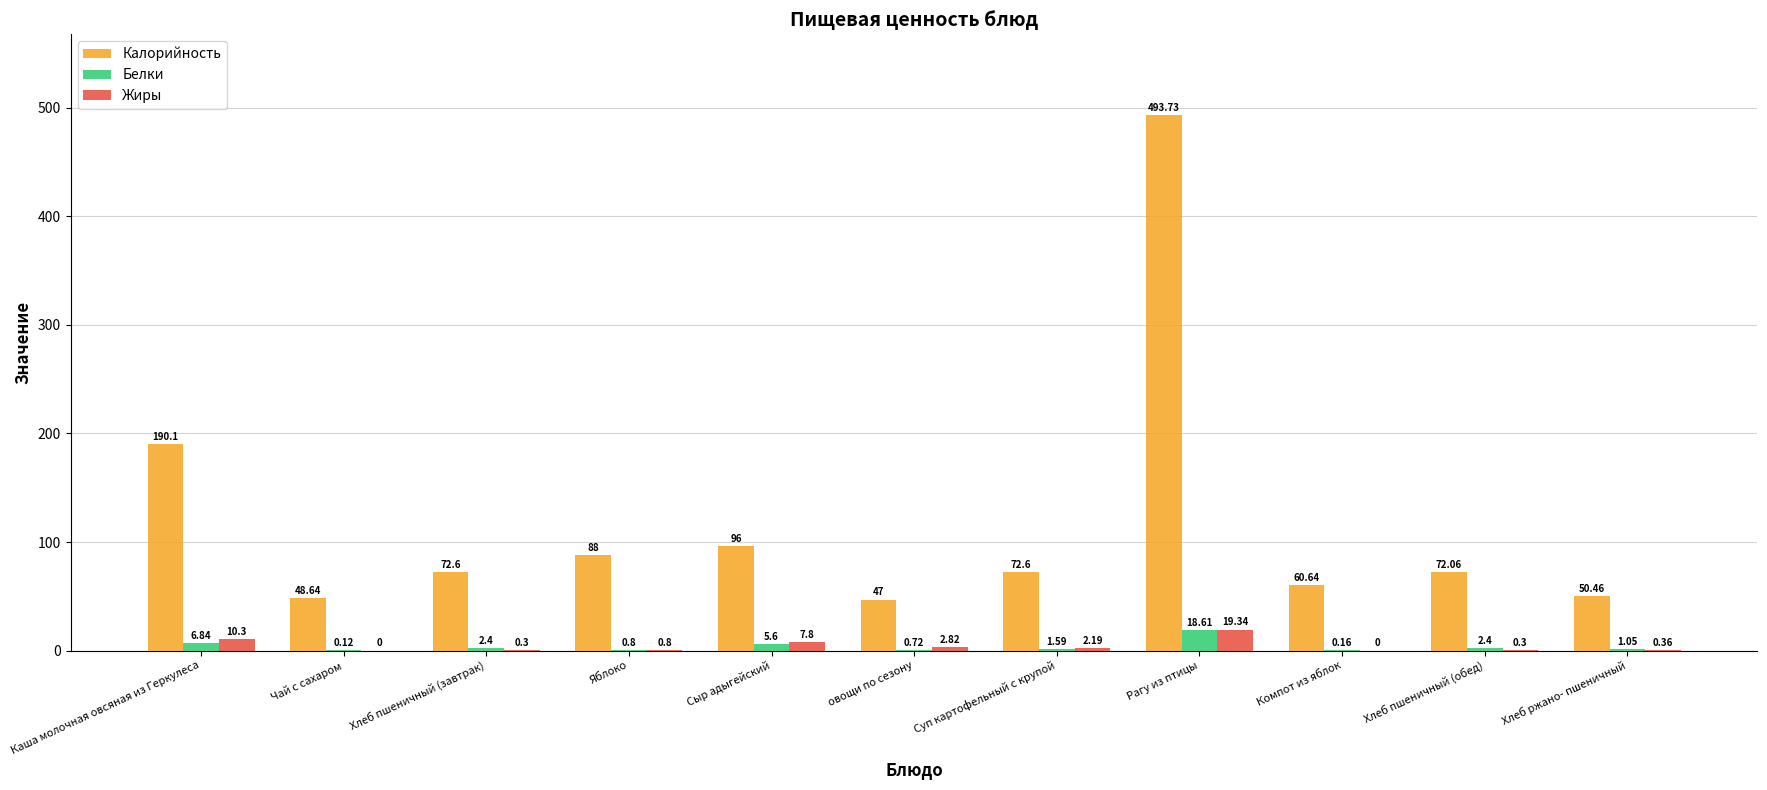

At which label is Белки closest to 9?

Каша молочная овсяная из Геркулеса